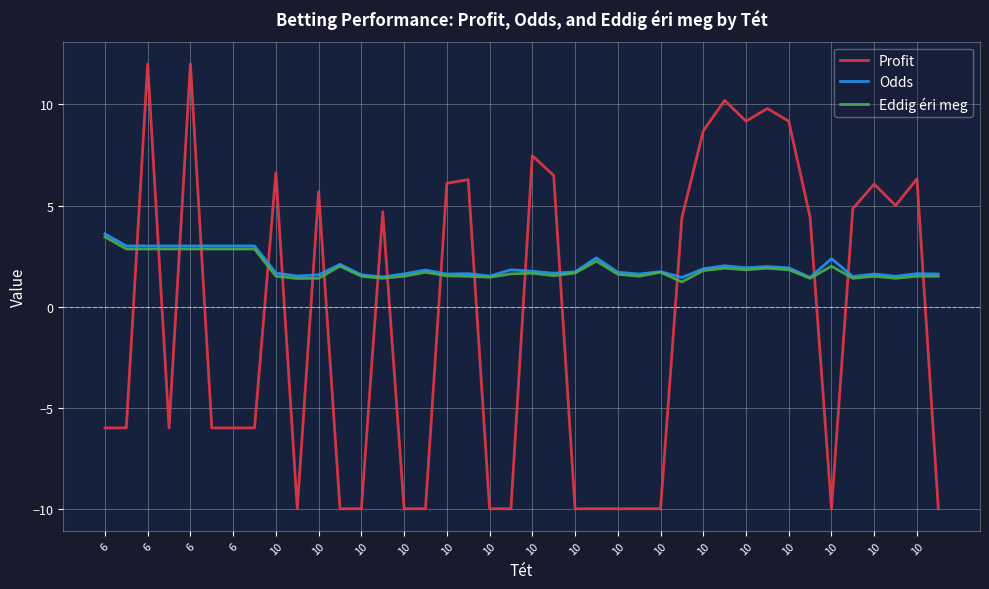

Which series has the widest spread of values?

Profit